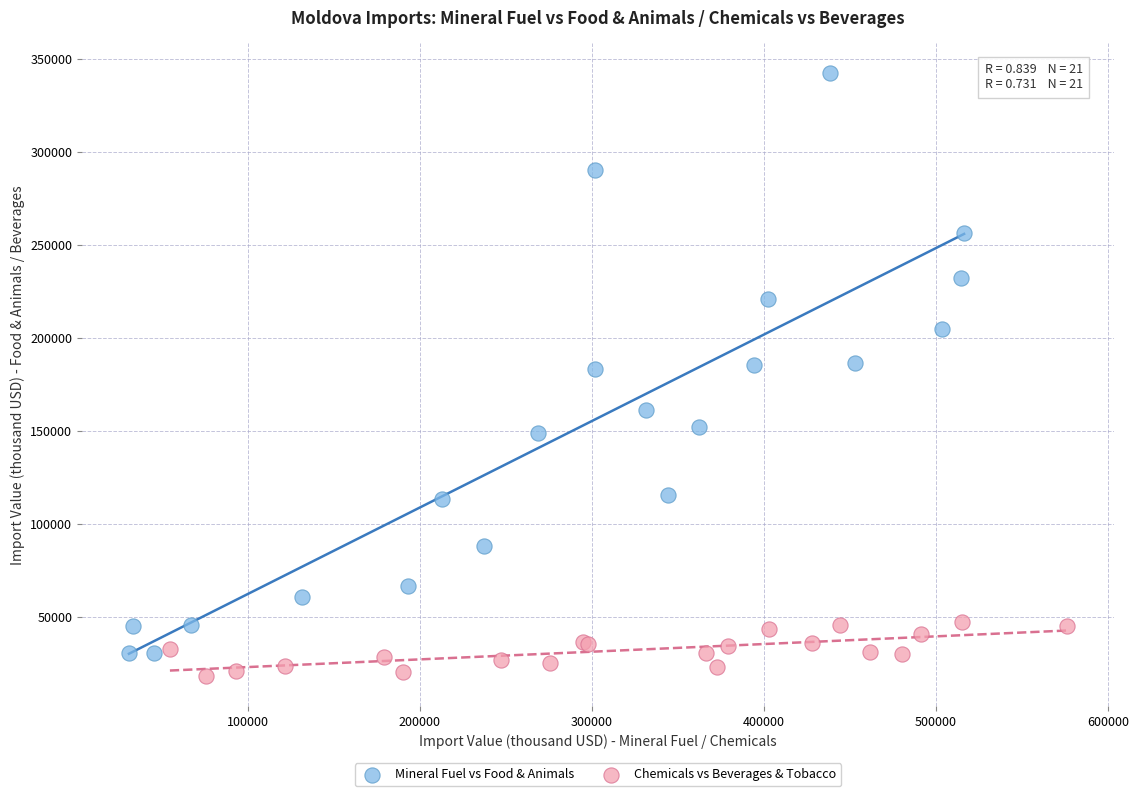

Which series has the largest Y range (max minus min)?

Mineral Fuel vs Food & Animals